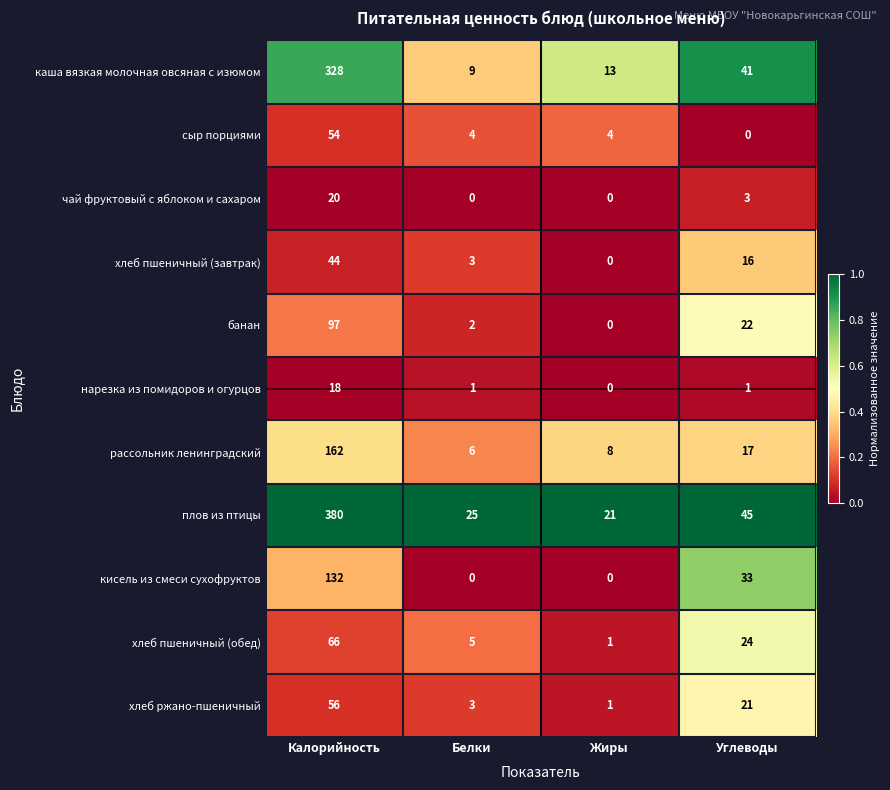

Which series changed the most between Белки and Углеводы?

кисель из смеси сухофруктов